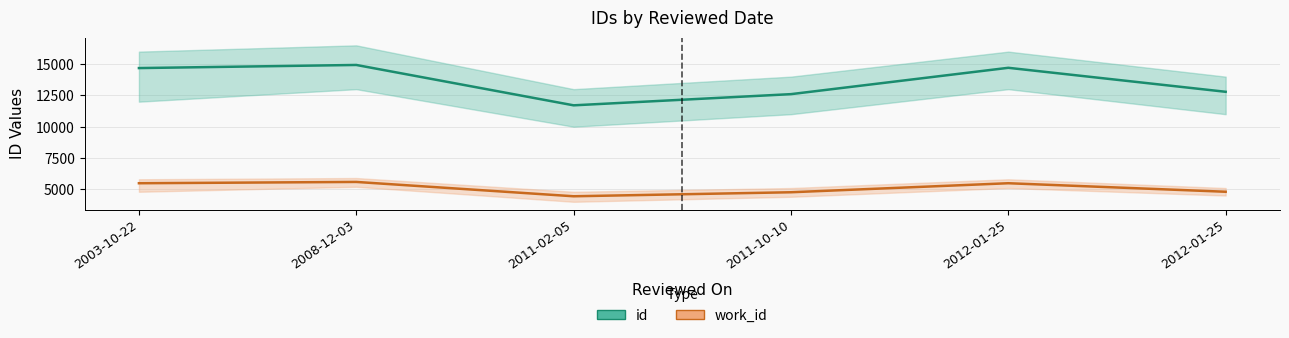

Between 2012-01-25 and 2008-12-03, which is larger?

2008-12-03